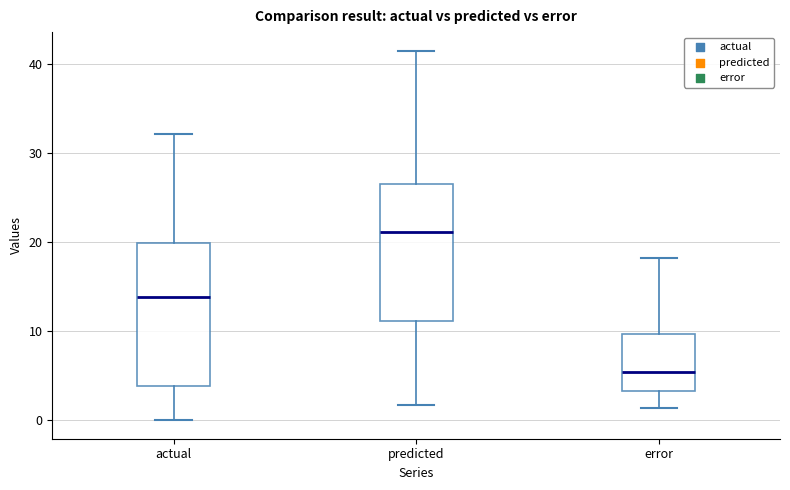

Reading left to right, transcribe this box plot: for each box, give where its median line is, the range the box spans, and where its two whiskers end, as read against the y-axis. The values are not printed on the chart, so give them approximately, as read against the axis.

actual: median 14, box 4 to 20, whiskers 0 to 32
predicted: median 21, box 11 to 27, whiskers 2 to 42
error: median 5, box 3 to 10, whiskers 1 to 18